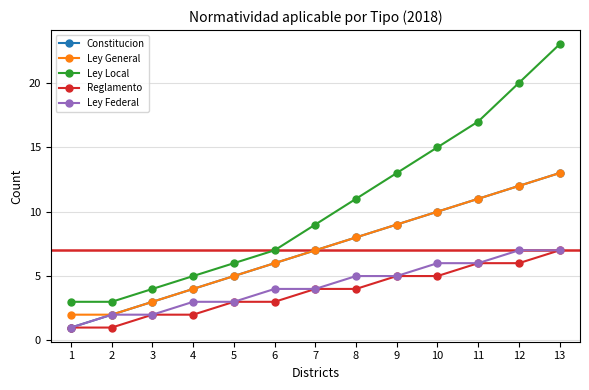

What is the average value of the Reglamento series?

4